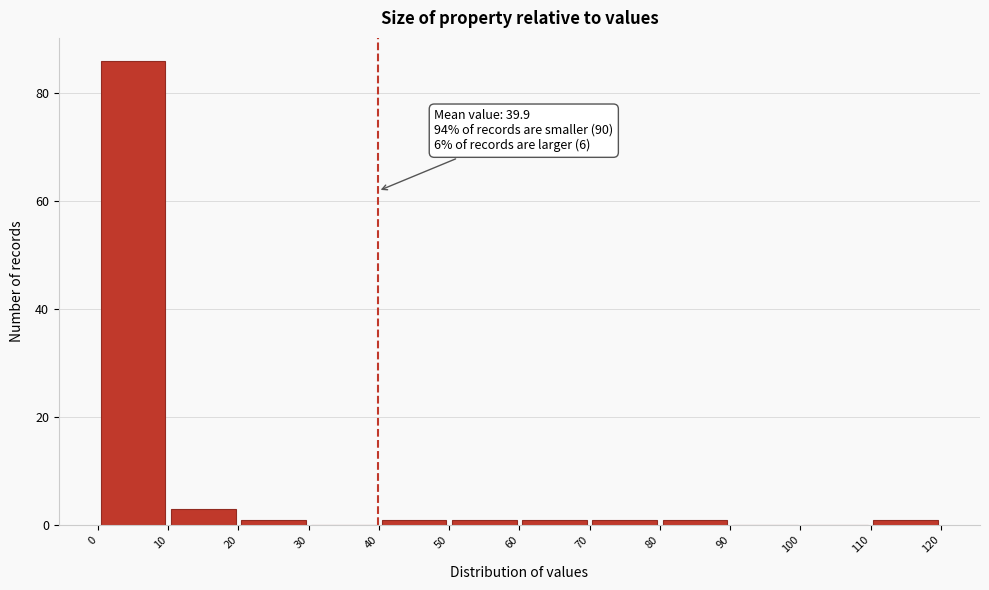

Over which range of the x-axis is the bar tallest?

0 to 10